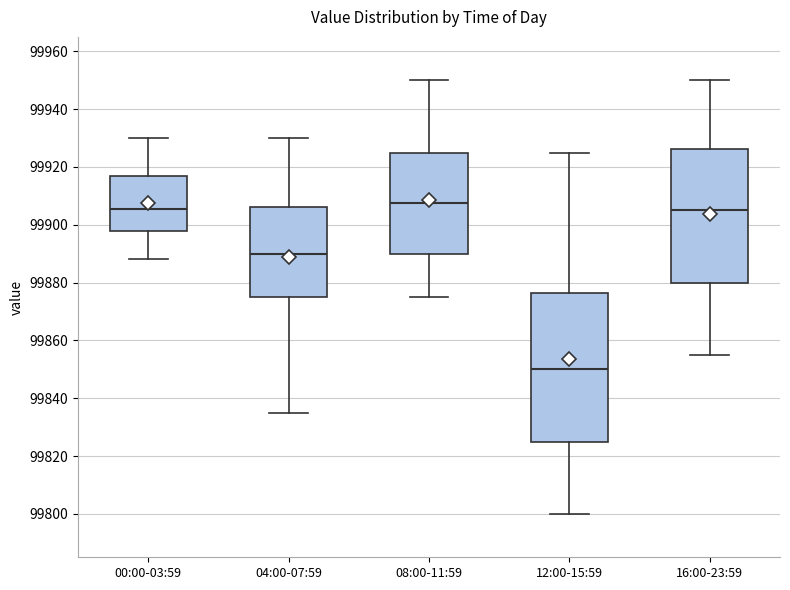

Reading left to right, read every box against the y-axis: the position of its median line, the range the box covers, and the ends of its whiskers. The values are not printed on the chart, so give them approximately, as read against the axis.

00:00-03:59: median 99906, box 99898 to 99916, whiskers 99888 to 99930
04:00-07:59: median 99890, box 99876 to 99906, whiskers 99836 to 99930
08:00-11:59: median 99908, box 99890 to 99926, whiskers 99876 to 99950
12:00-15:59: median 99850, box 99826 to 99876, whiskers 99800 to 99926
16:00-23:59: median 99906, box 99880 to 99926, whiskers 99856 to 99950